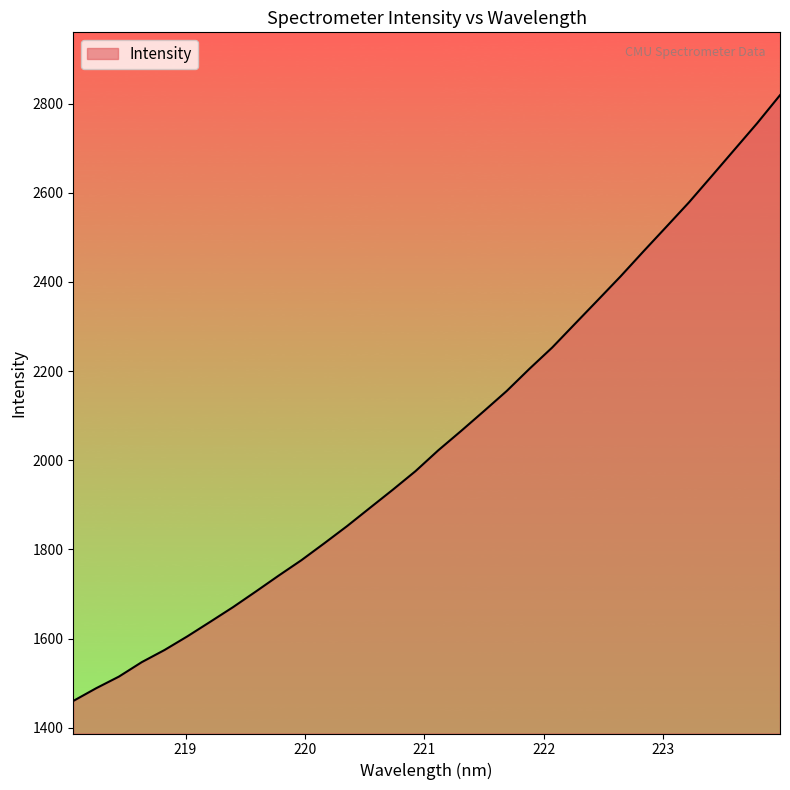

What is the smallest value displayed?

1460.1